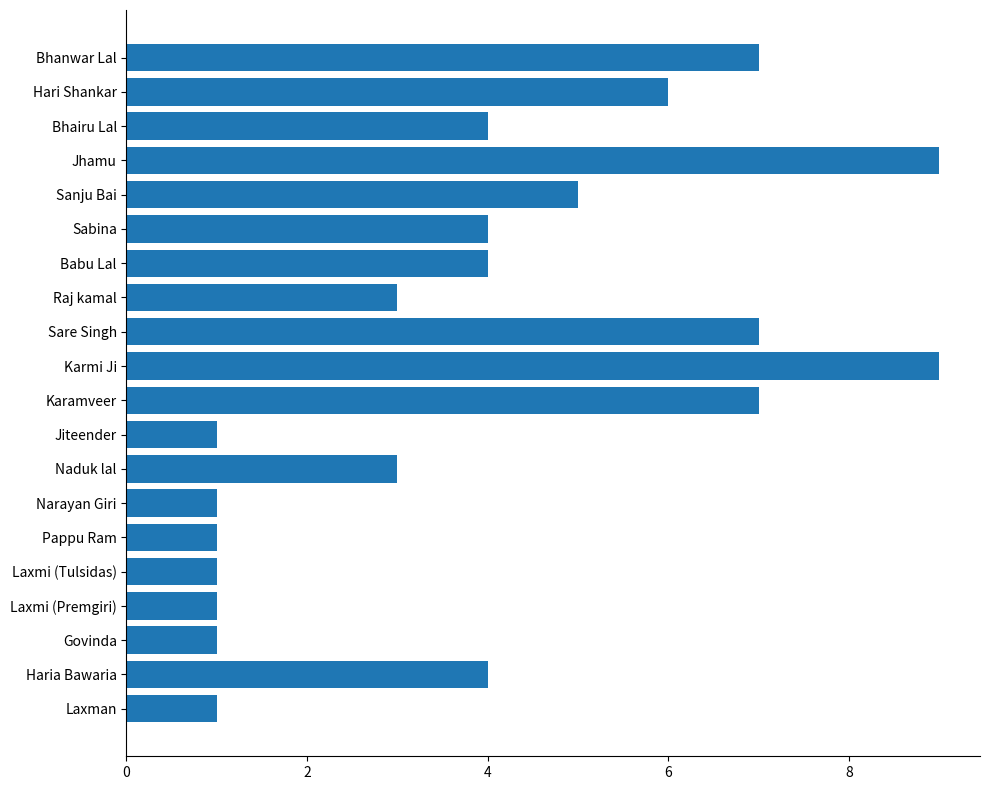

Does the chart contain stacked bars?

No